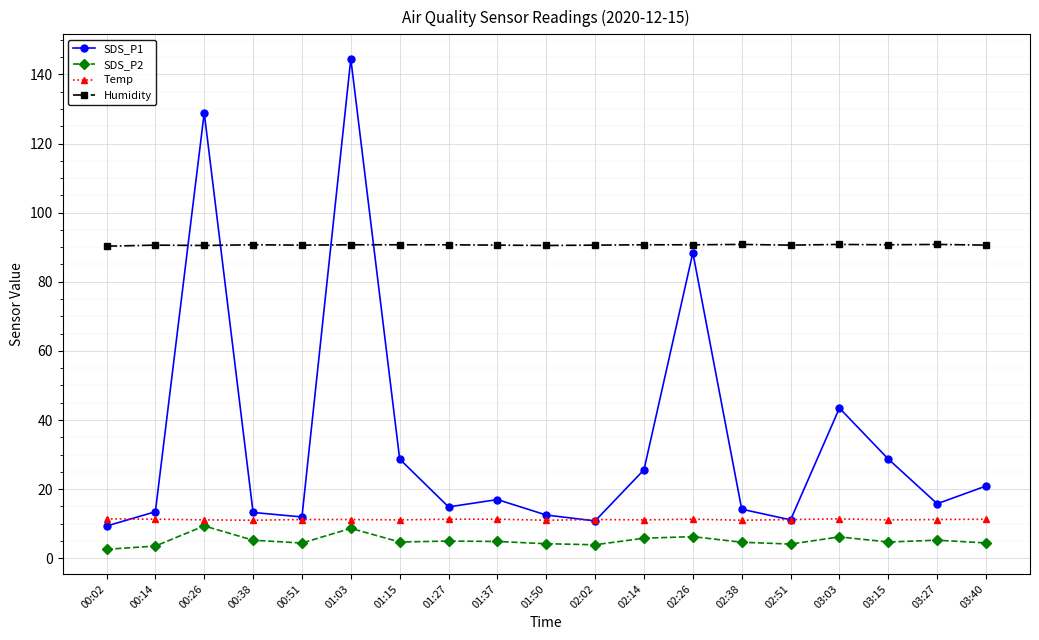

What is the spread (max minus min) of values at 00:26?

119.5